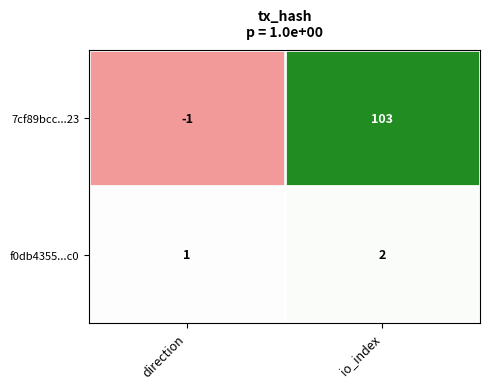

What is the difference between the maximum and minimum values in the 7cf89bcc...23 series?

104